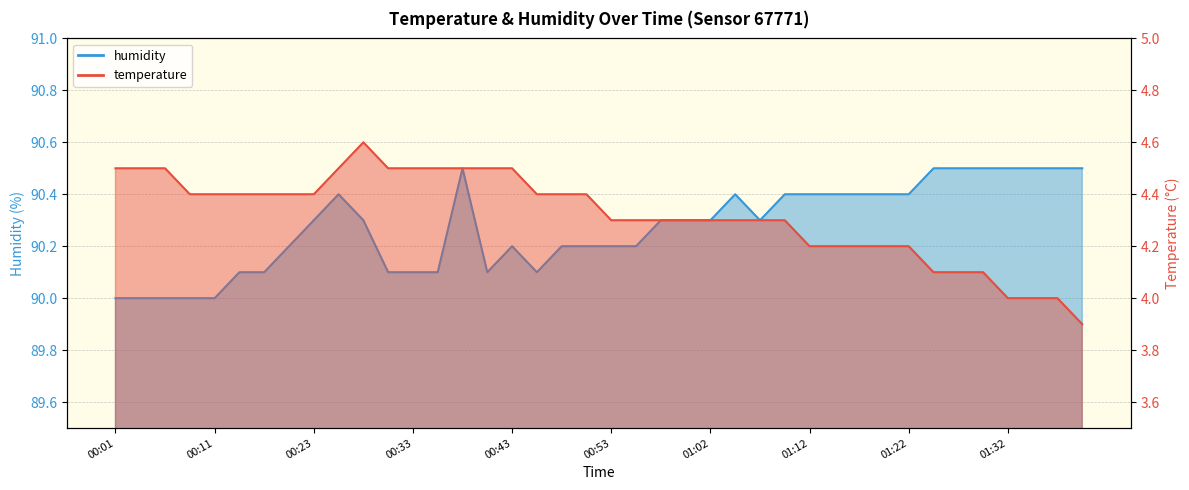

The temperature series shows 6.4 at 00:53. True or false?

False